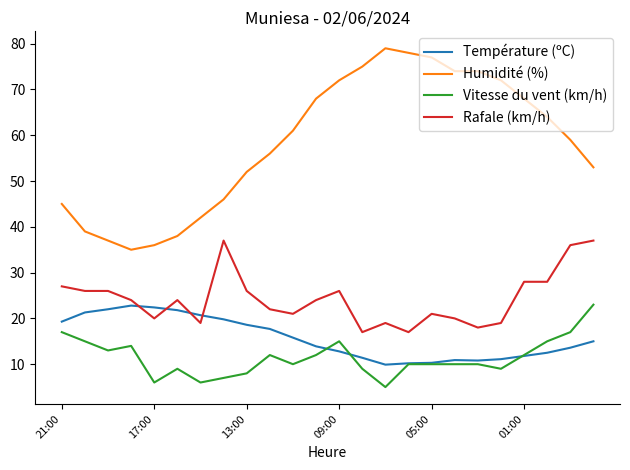

True or false: Humidité (%) and Vitesse du vent (km/h) intersect in this chart.

False